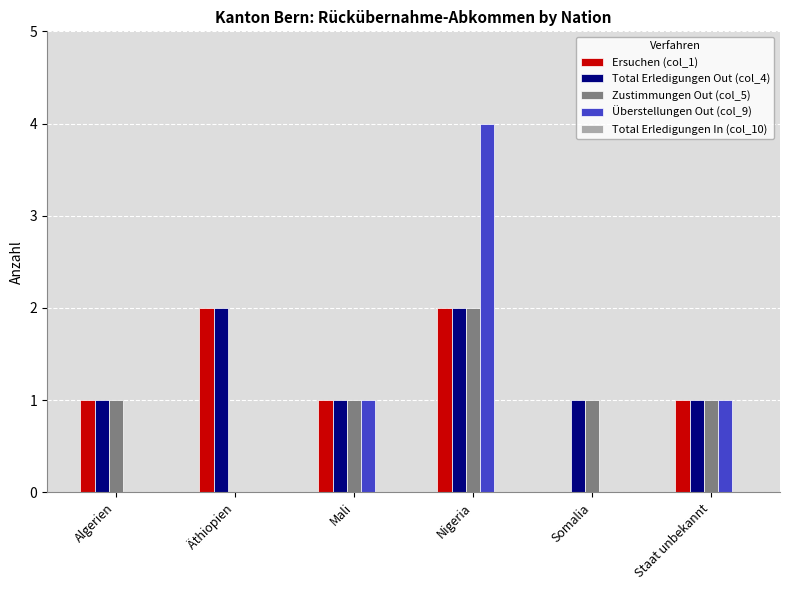

What is the greatest value displayed?

4